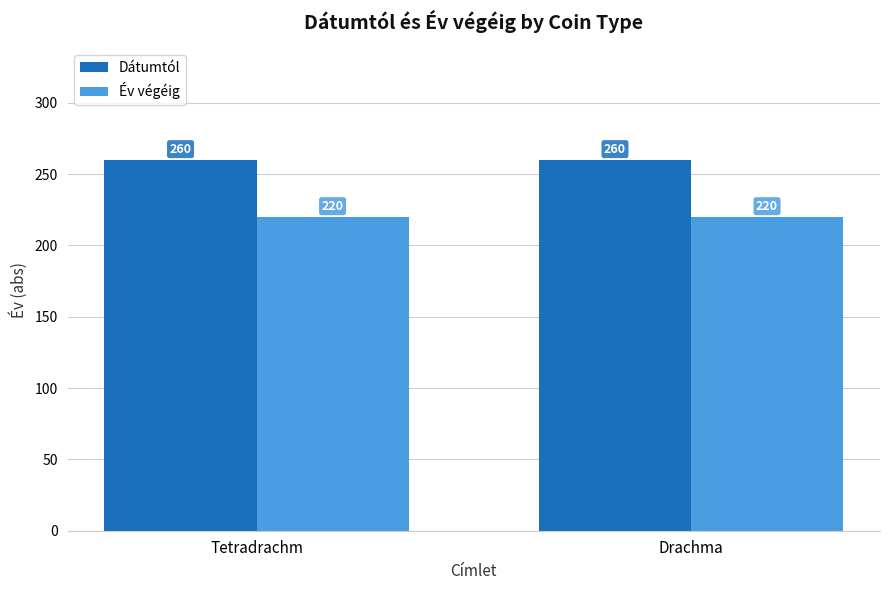

What is the total value across all series at Tetradrachm?

480